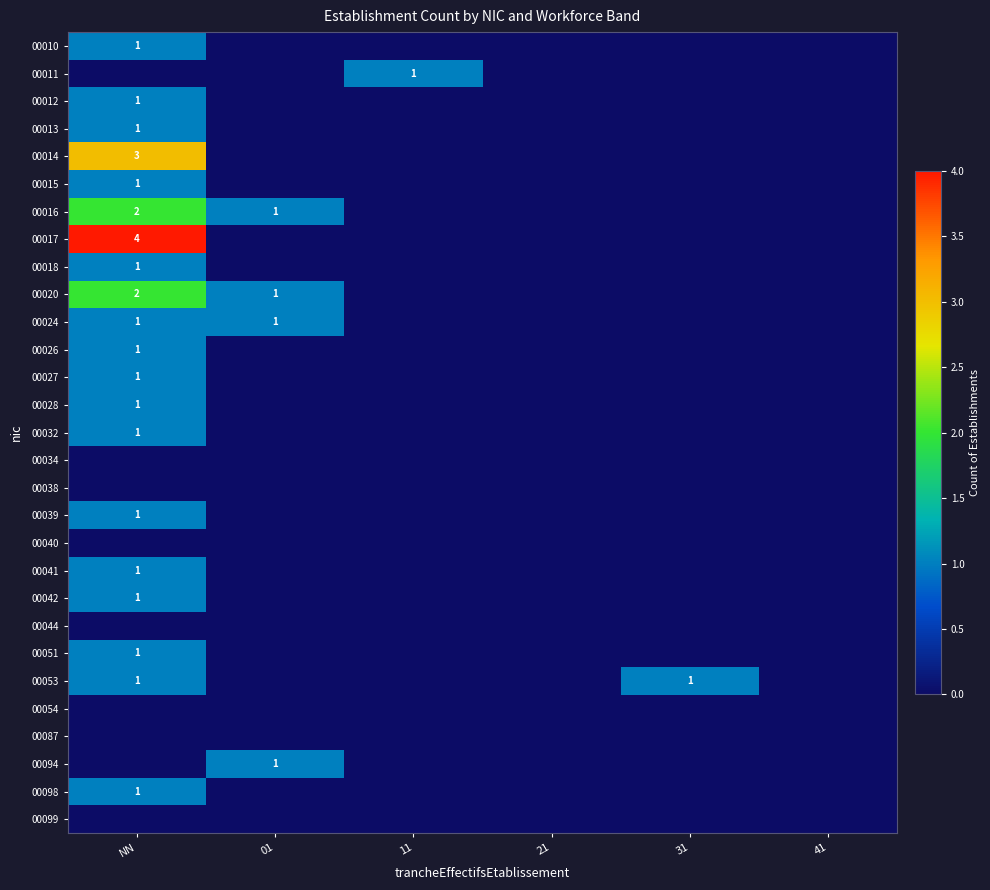

True or false: 00020 has a value of 2 at NN.

True